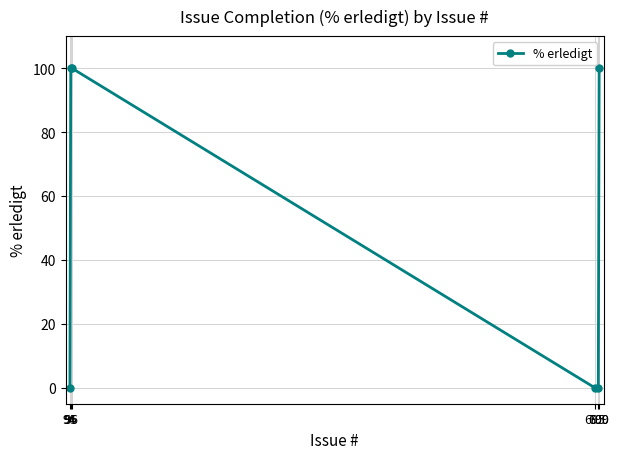

How many lines are shown in the chart?

1